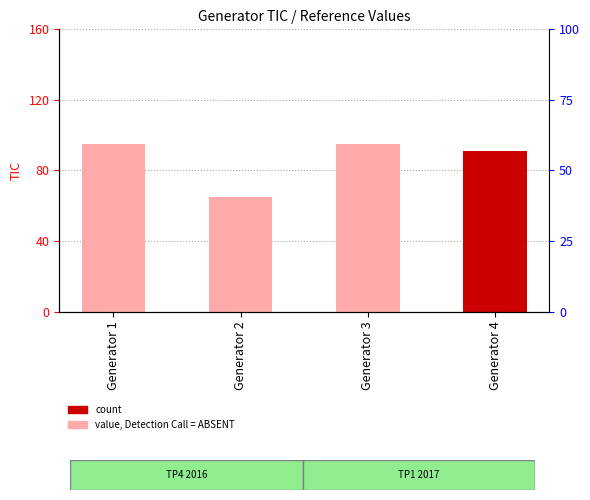

Reading left to right, transcribe all the data shown in this chart.

95	65	95	91